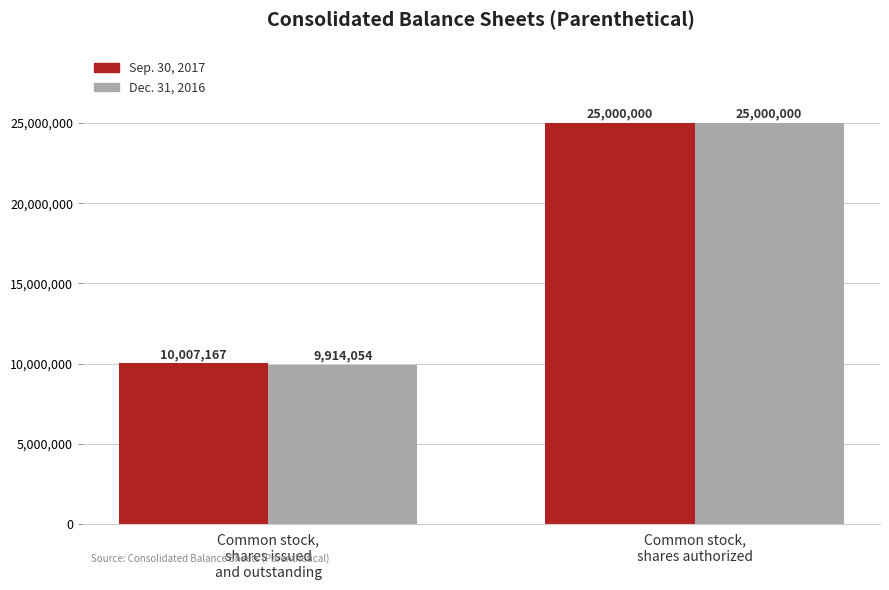

What is the sum of all Sep. 30, 2017 values?

35007167